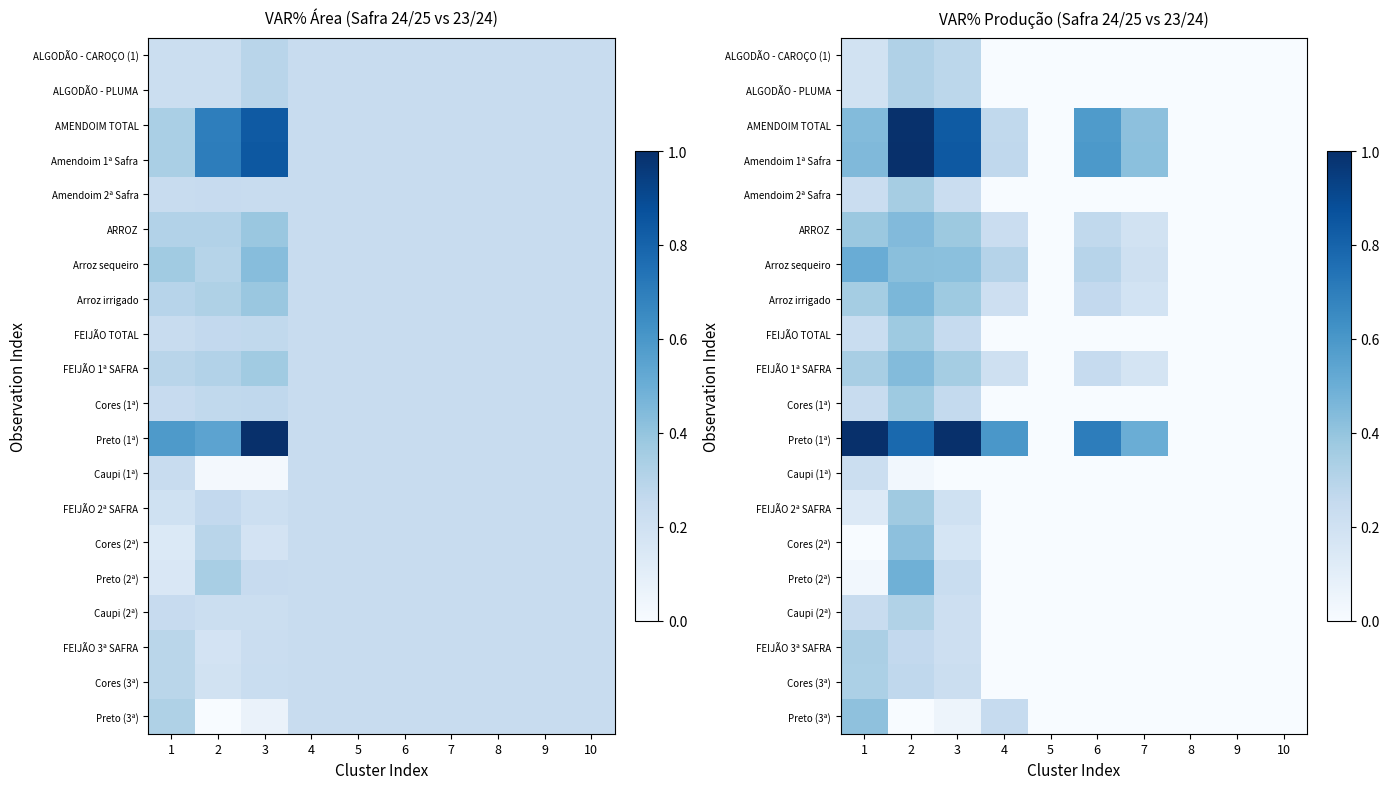

What is the greatest value displayed?

1.0